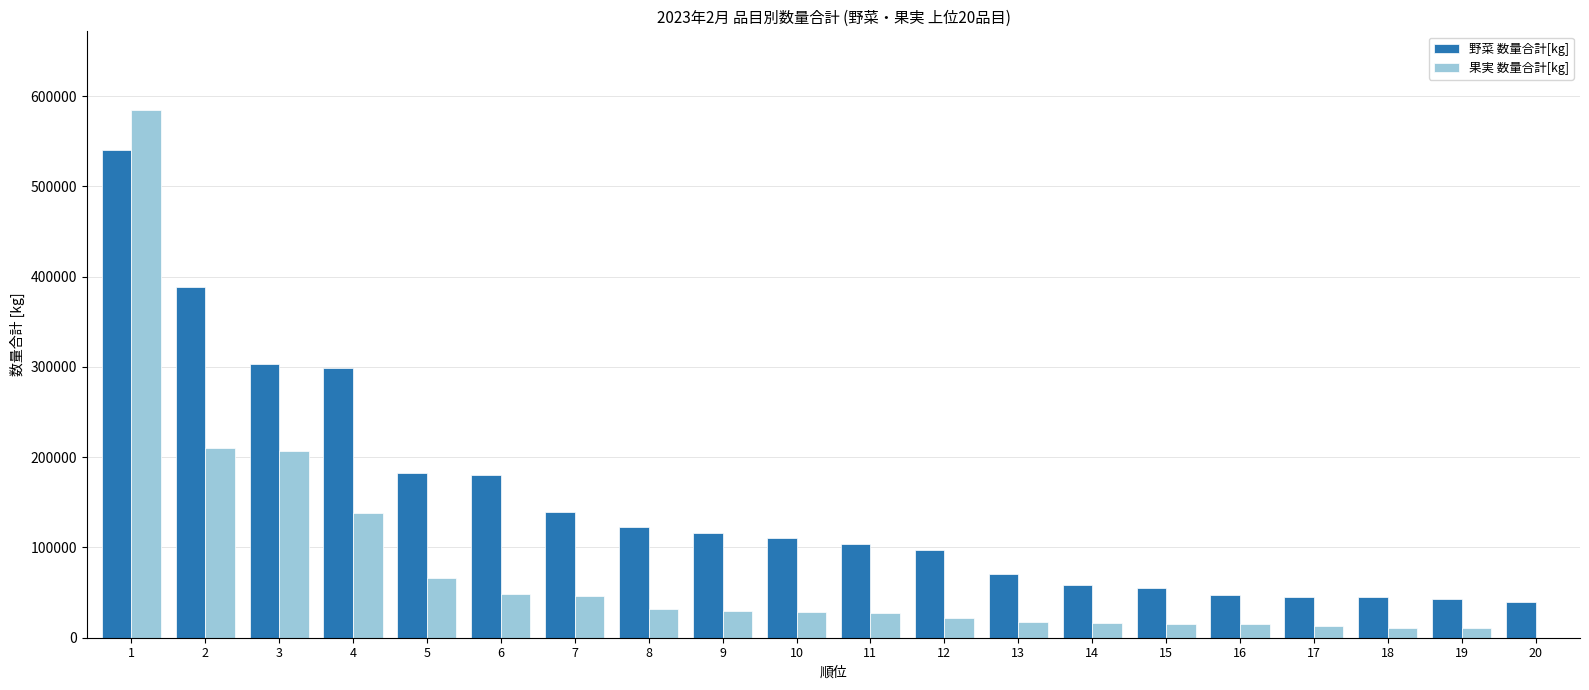

What is the maximum value for 果実 数量合計[kg]?

584205